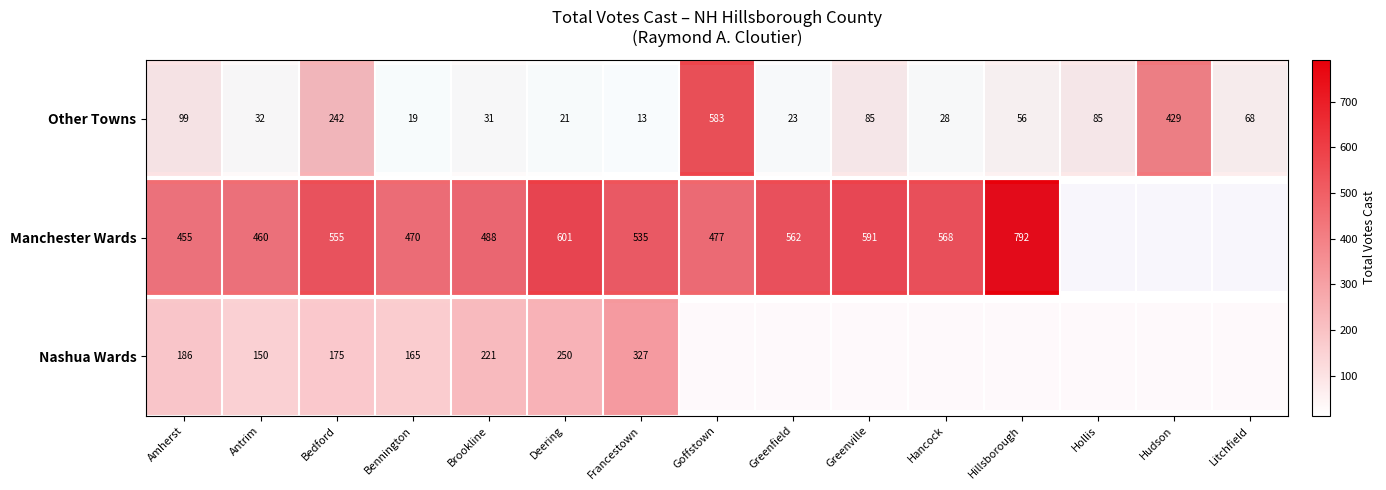

Which category has the lowest value across all series?

Francestown